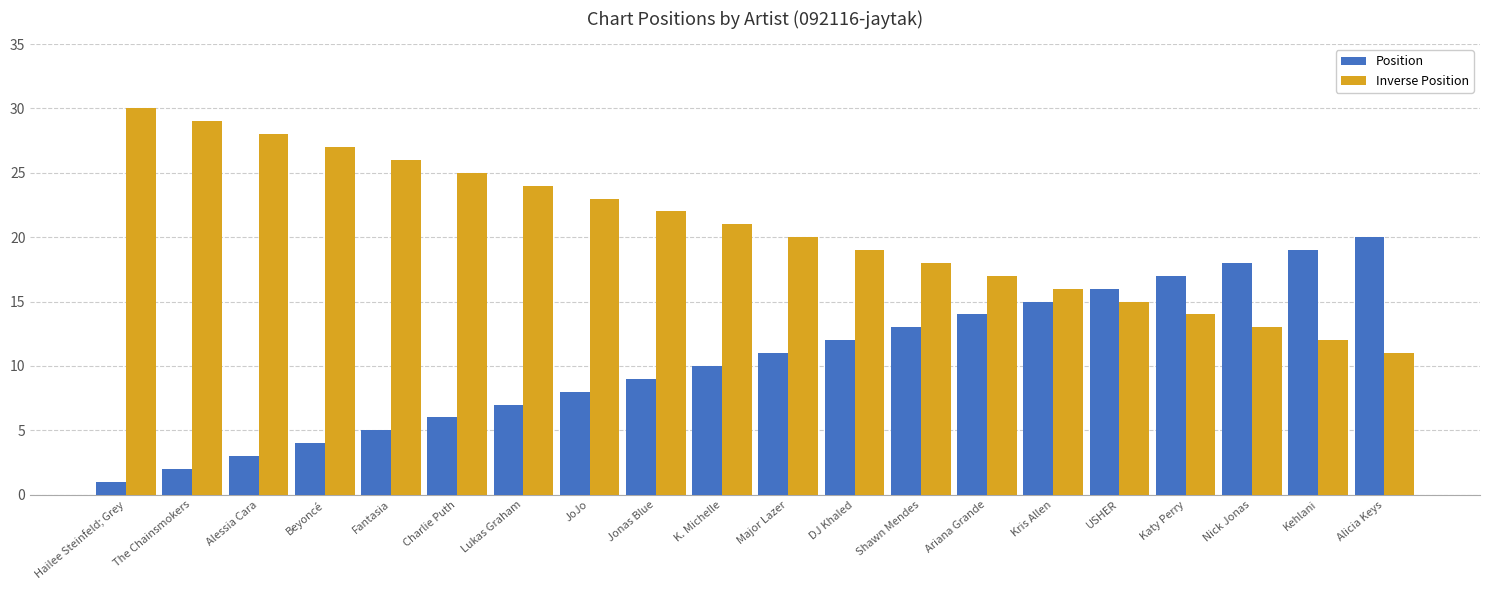

At which category does the chart reach its peak across all series?

Hailee Steinfeld; Grey